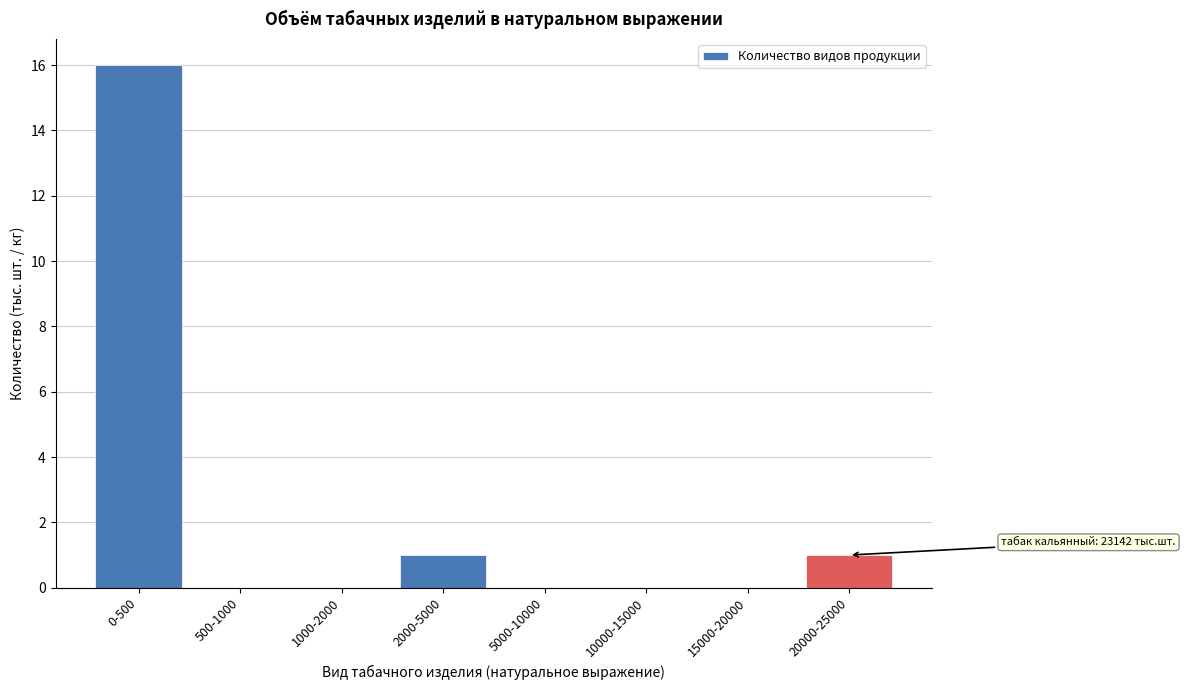

Reading right to left, extract all data points from this chart.

20000-25000=1	15000-20000=0	10000-15000=0	5000-10000=0	2000-5000=1	1000-2000=0	500-1000=0	0-500=16